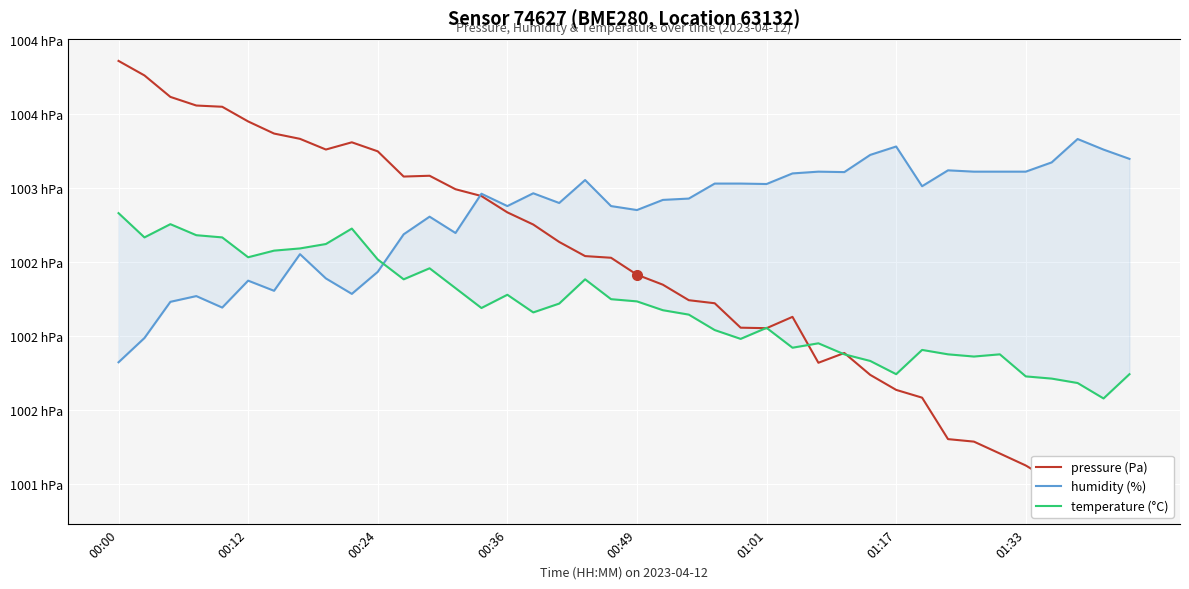

How many categories are shown in the chart?

40